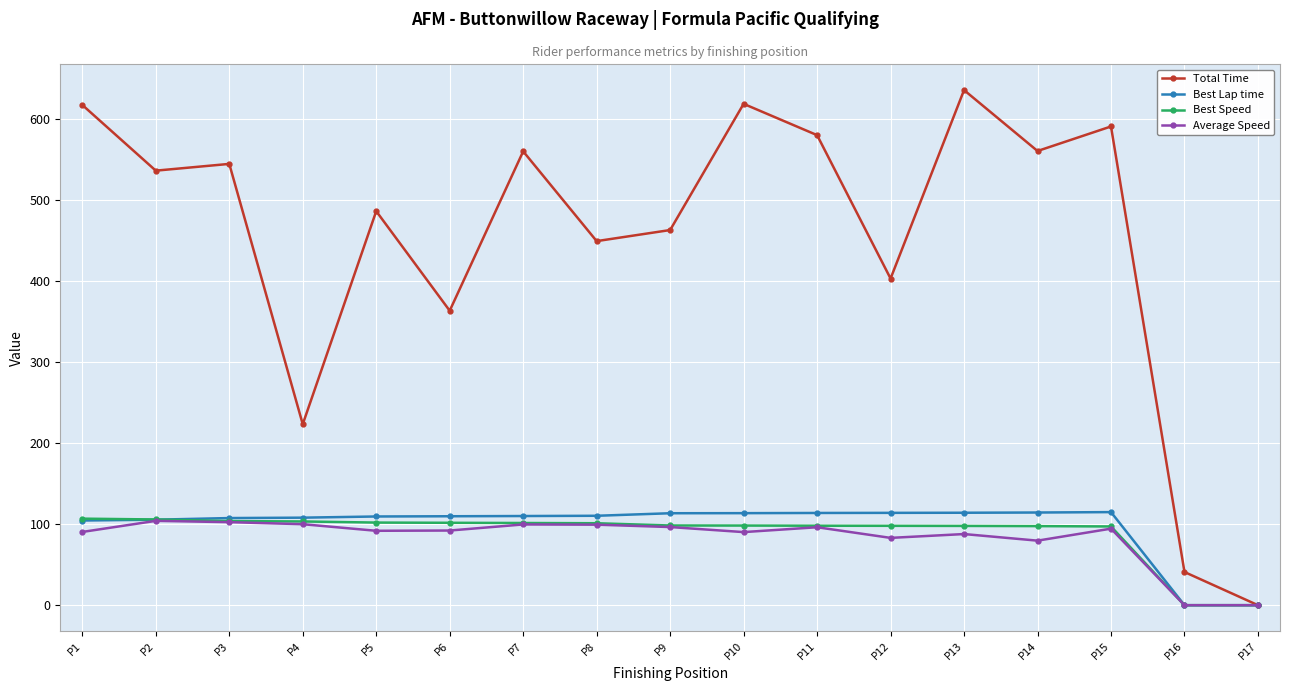

How many distinct data groups are displayed?

4